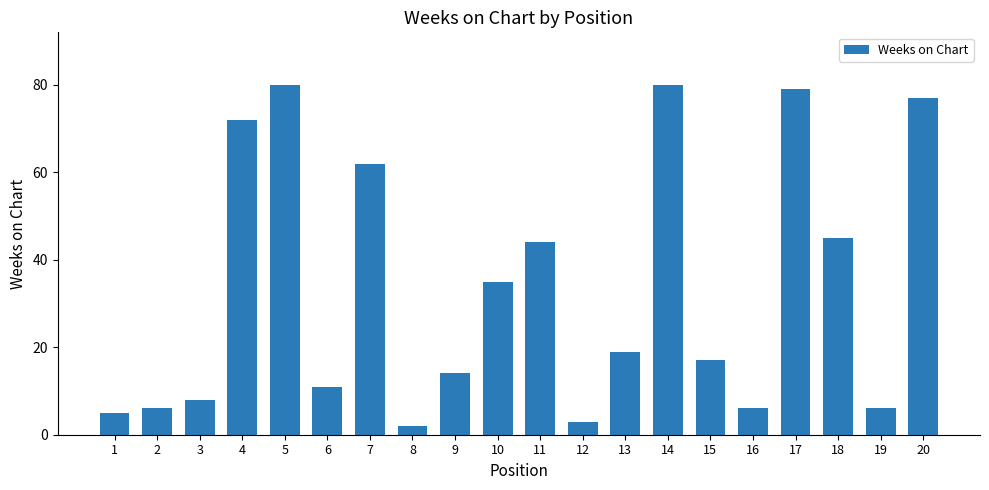

What is the maximum value shown in the chart?

80